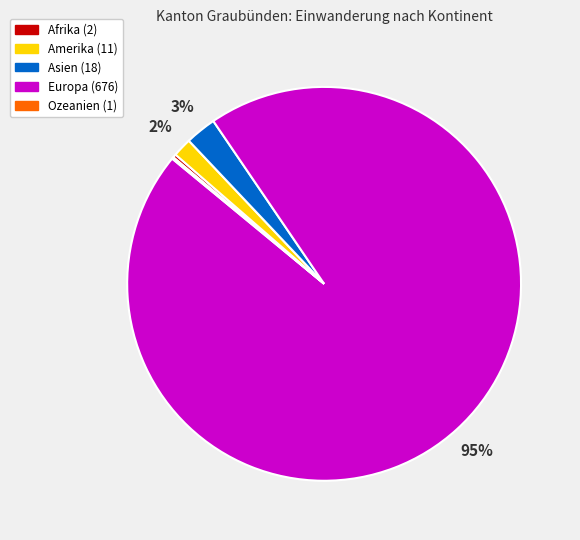

Which has a higher value, Amerika or Asien?

Asien